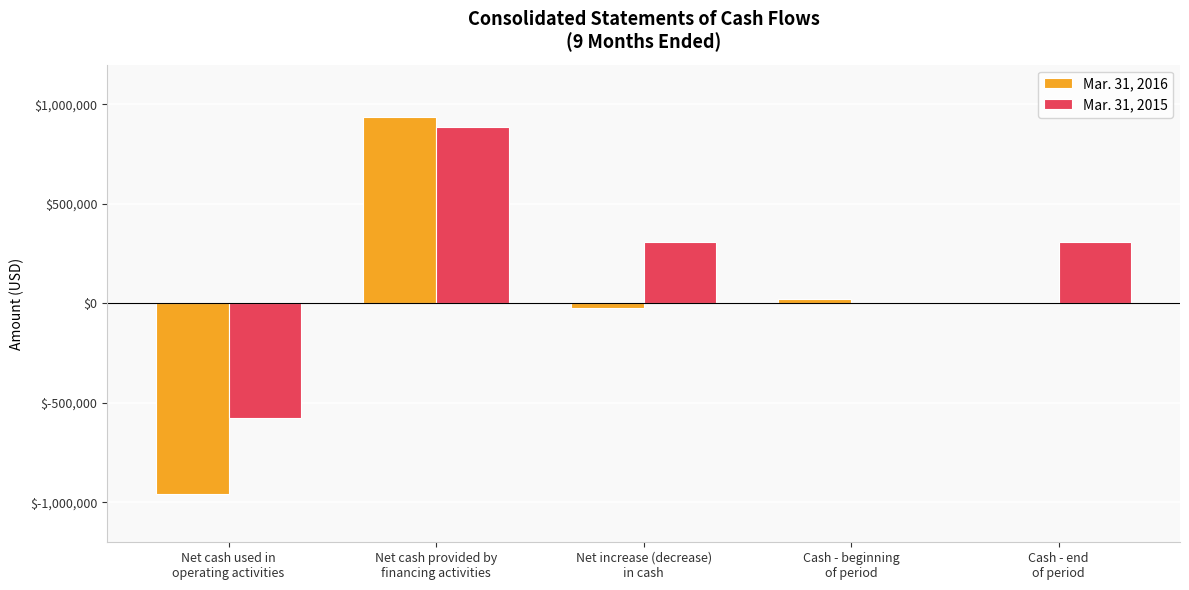

What is the maximum value shown in the chart?

937500